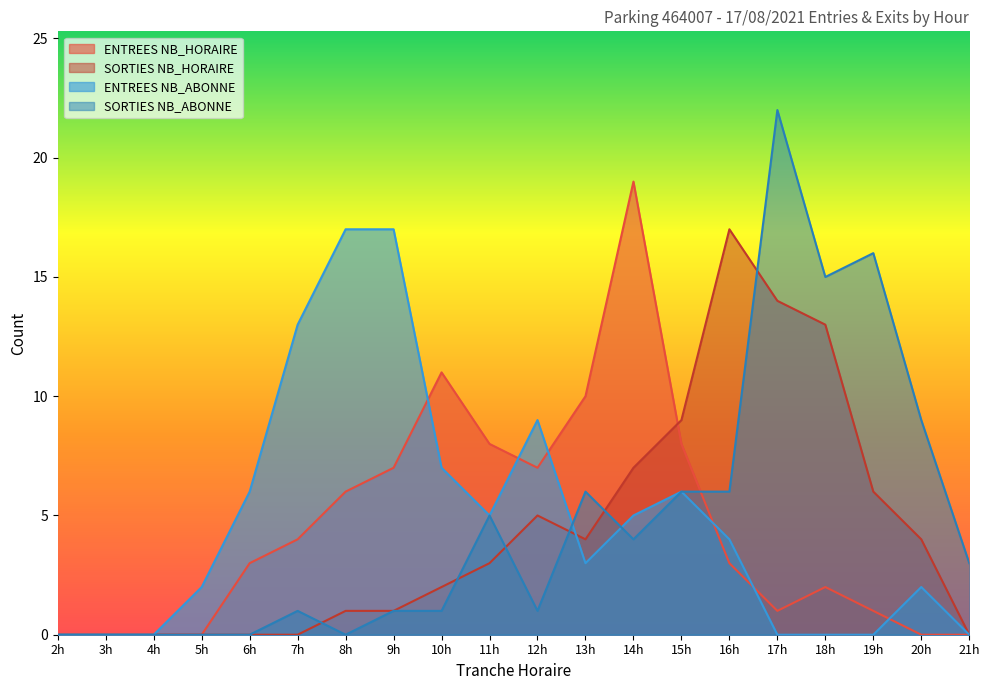

What is the sum of the ENTREES NB_HORAIRE values at 9h and 16h?

10